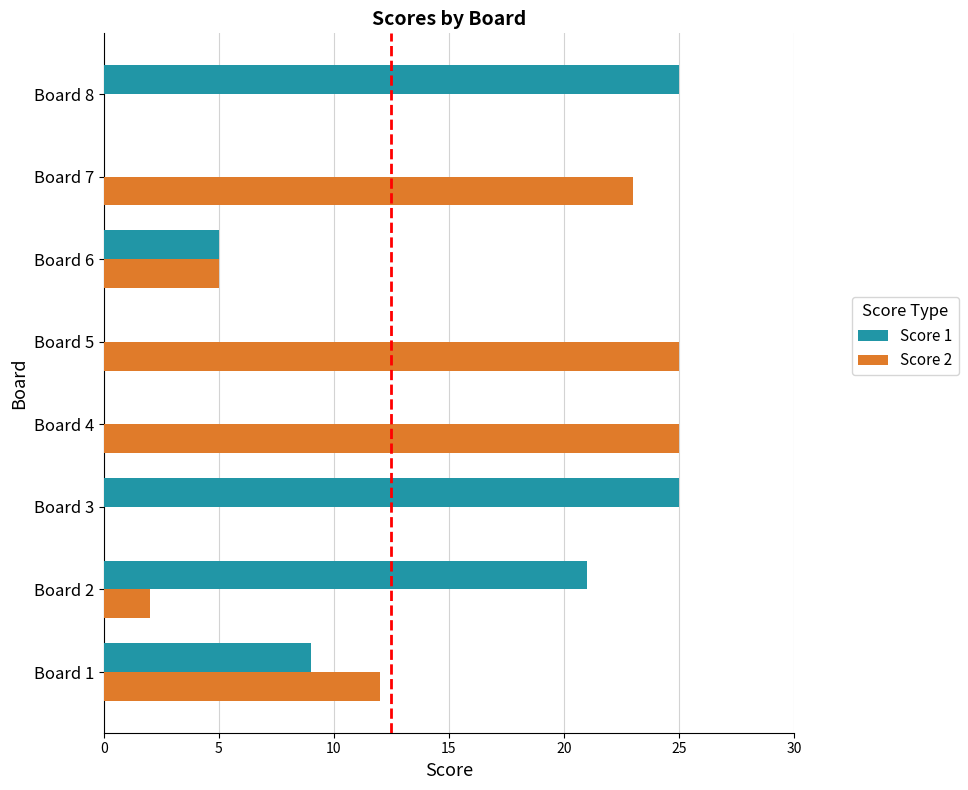

Is the value of Score 1 at Board 7 greater than the value of Score 2 at Board 2?

No